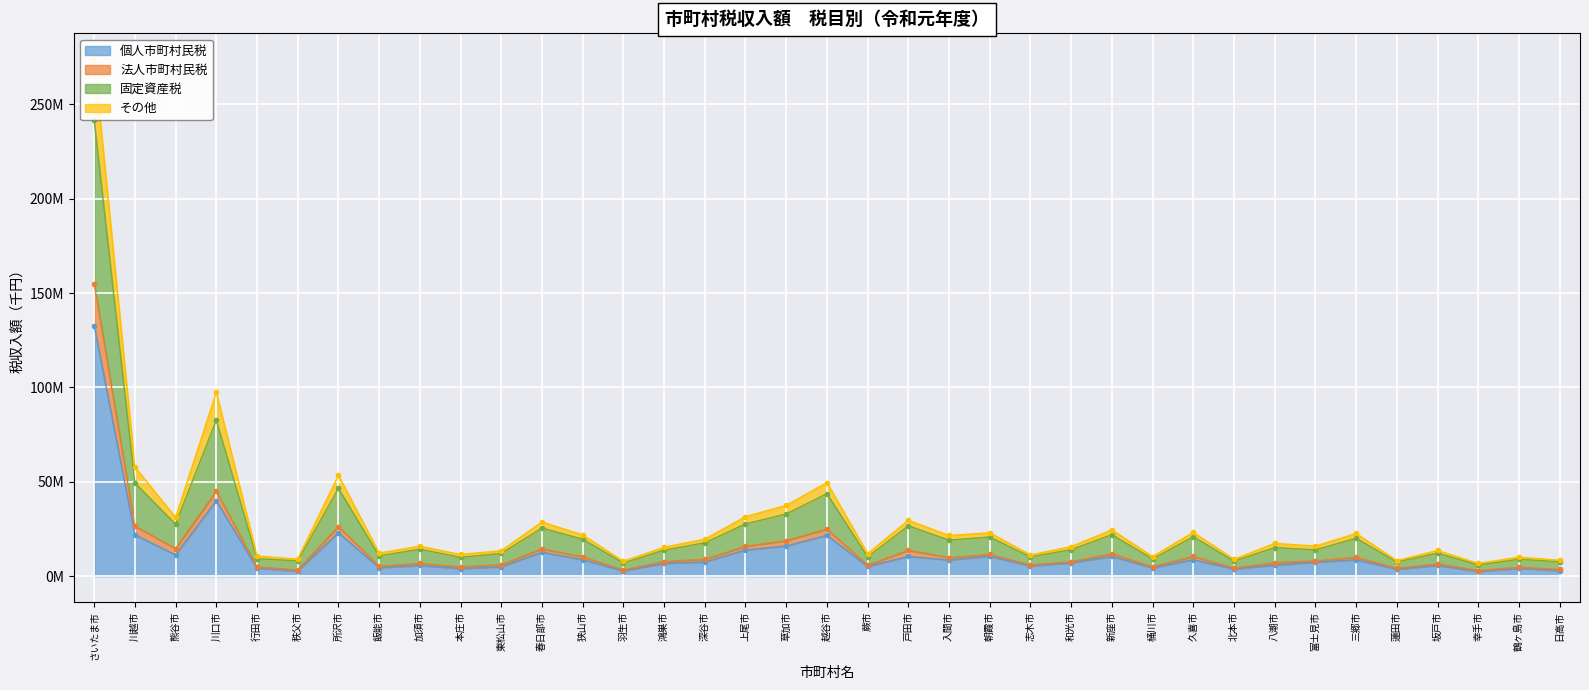

True or false: 固定資産税 and 法人市町村民税 cross at least once.

False